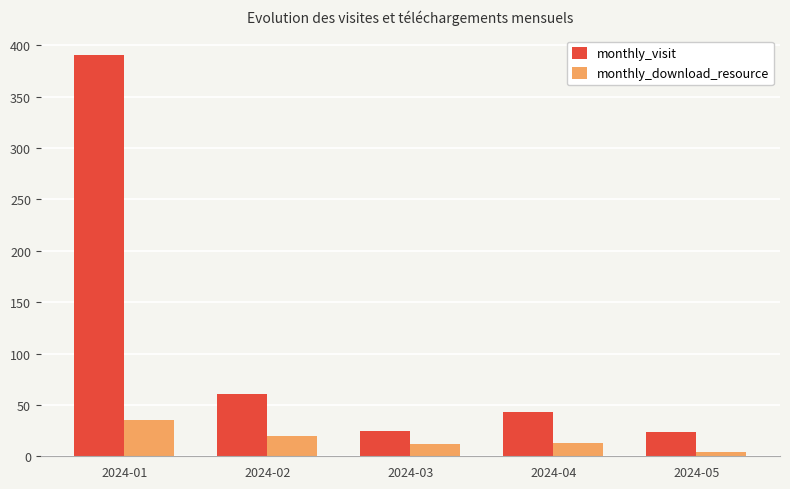

Which series has the largest total across all categories?

monthly_visit